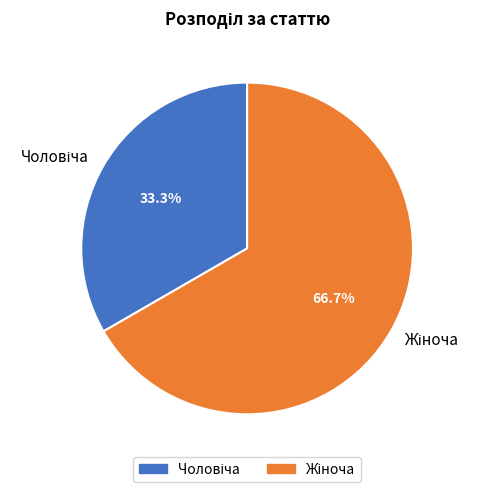

Count the number of slices in the pie.

2